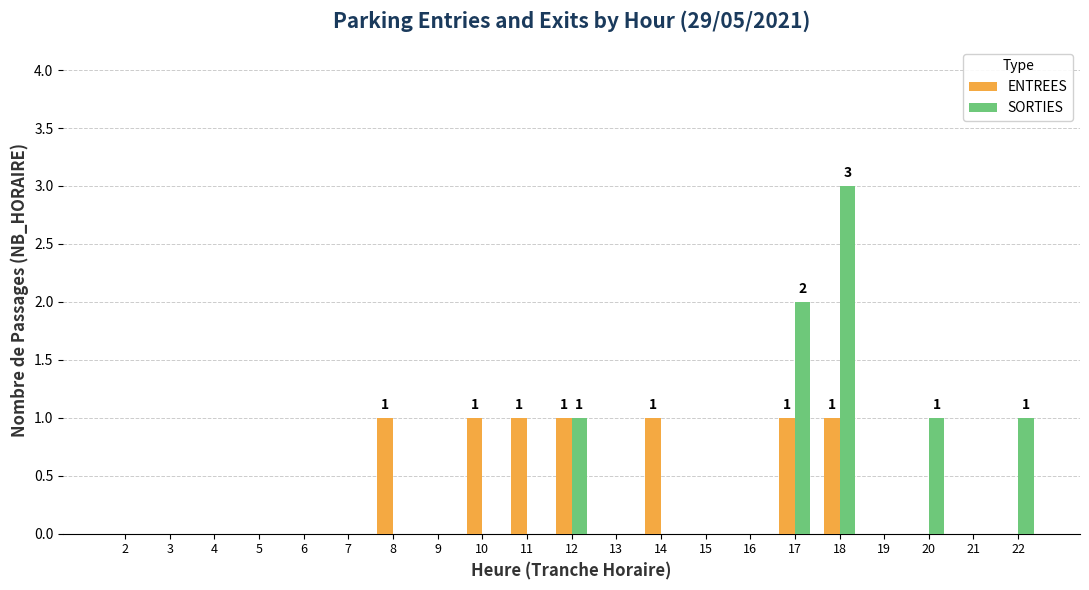

Which series changed the most between 2 and 10?

ENTREES